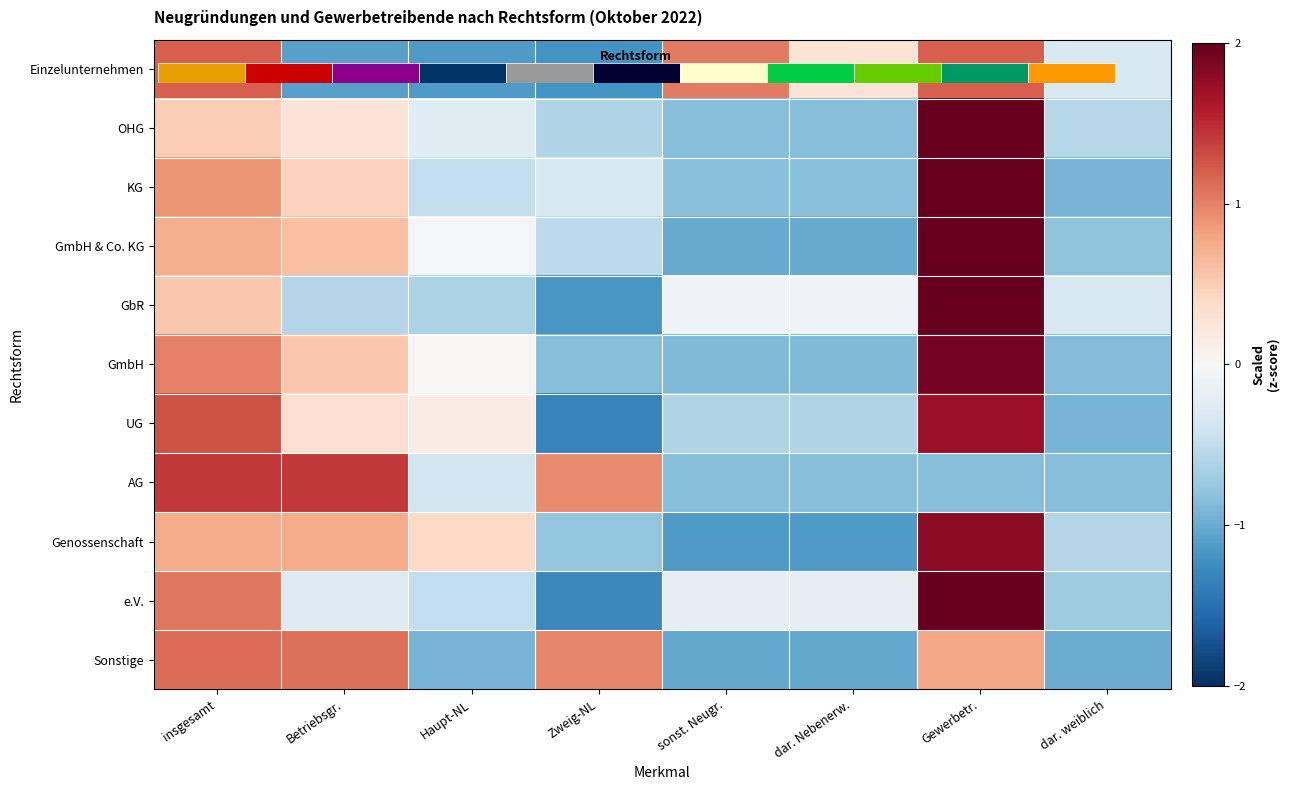

How many series are shown in this chart?

11